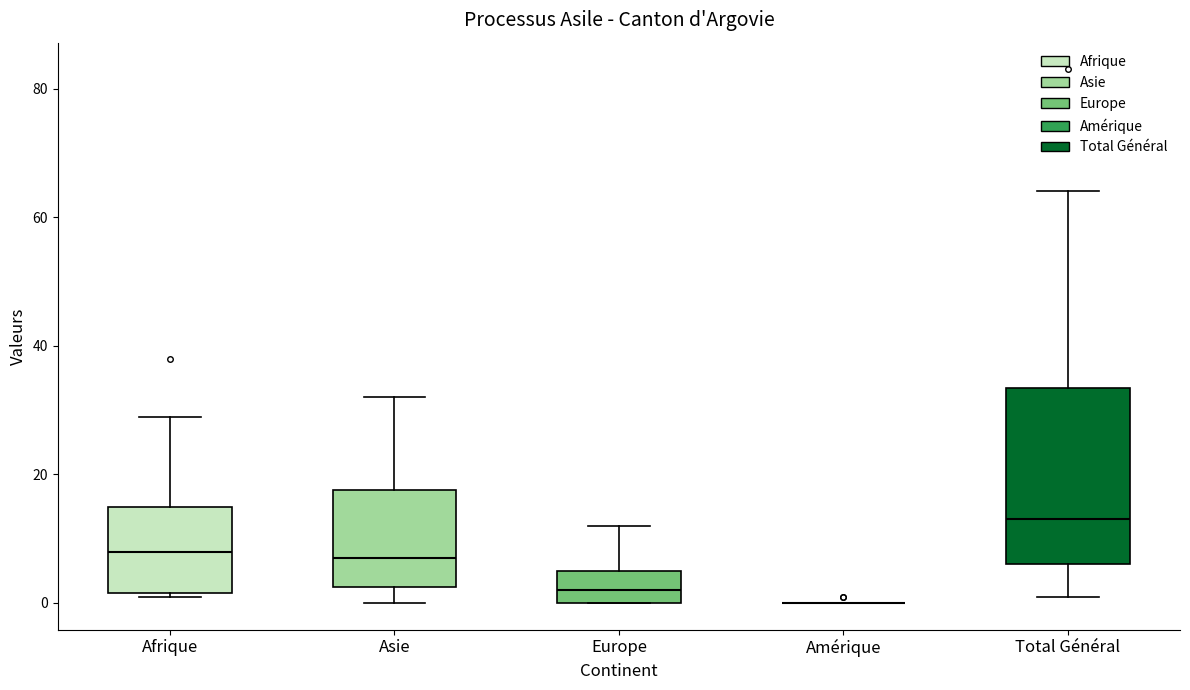

Reading left to right, transcribe this box plot: for each box, give where its median line is, the range the box spans, and where its two whiskers end, as read against the y-axis. The values are not printed on the chart, so give them approximately, as read against the axis.

Afrique: median 8, box 2 to 16, whiskers 2 to 30
Asie: median 8, box 2 to 18, whiskers 0 to 32
Europe: median 2, box 0 to 6, whiskers 0 to 12
Amérique: box collapsed to a line at 0, whiskers 0 to 0
Total Général: median 14, box 6 to 34, whiskers 2 to 64